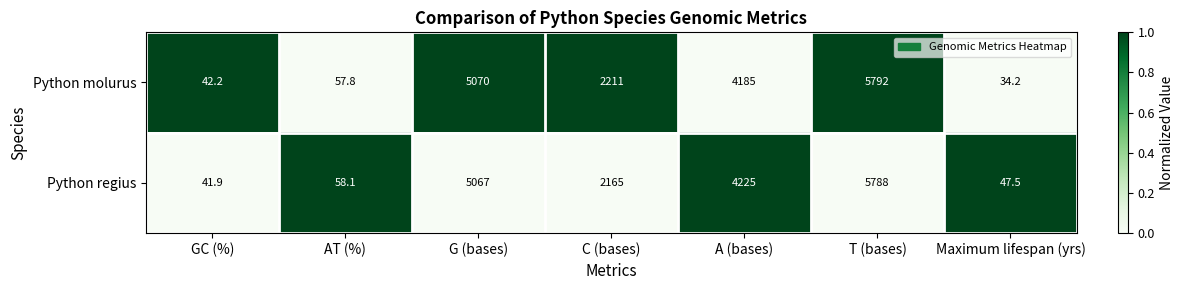

At G (bases), list the series in order from smallest to largest.

Python regius, Python molurus